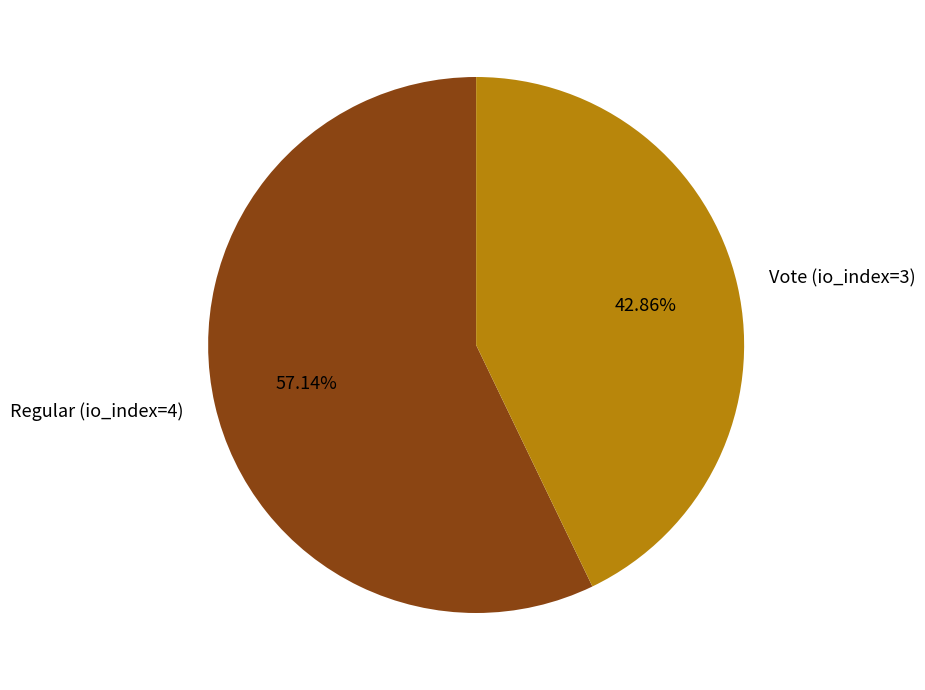

What percentage is the Vote (io_index=3) slice, to the nearest percent?

43%